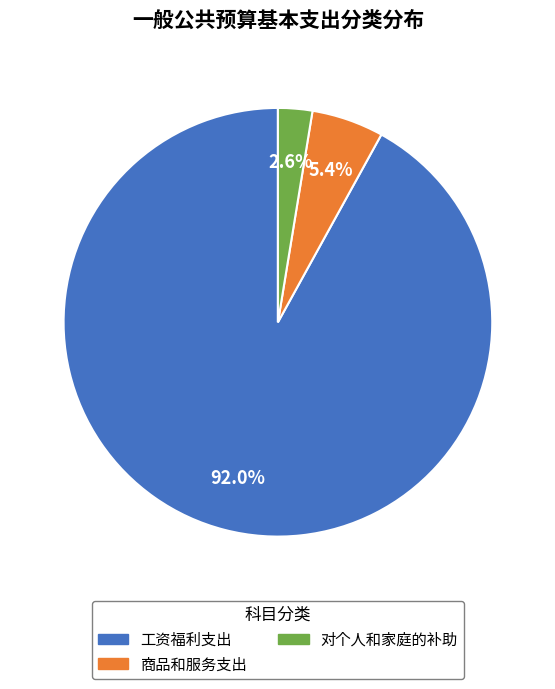

Count the number of slices in the pie.

3